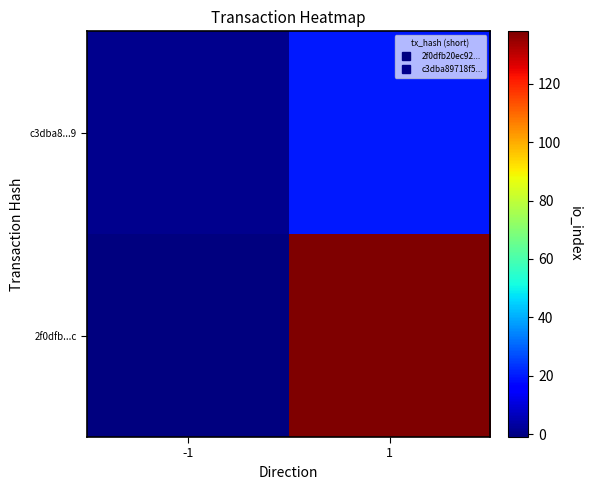

What is the minimum value shown in the chart?

-1